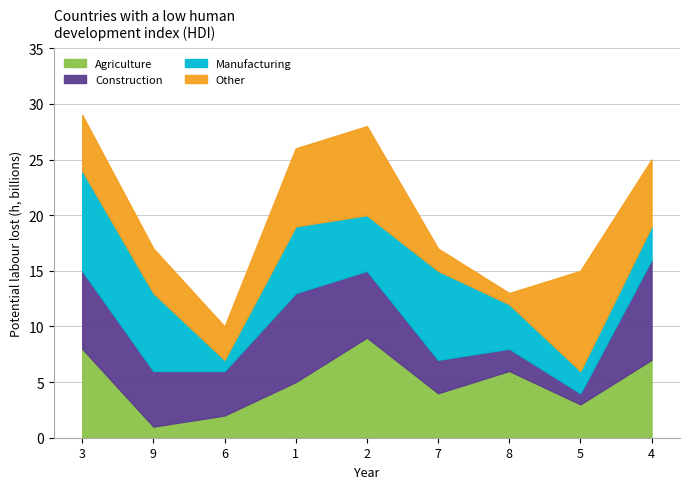

What position from the right is 7?

4